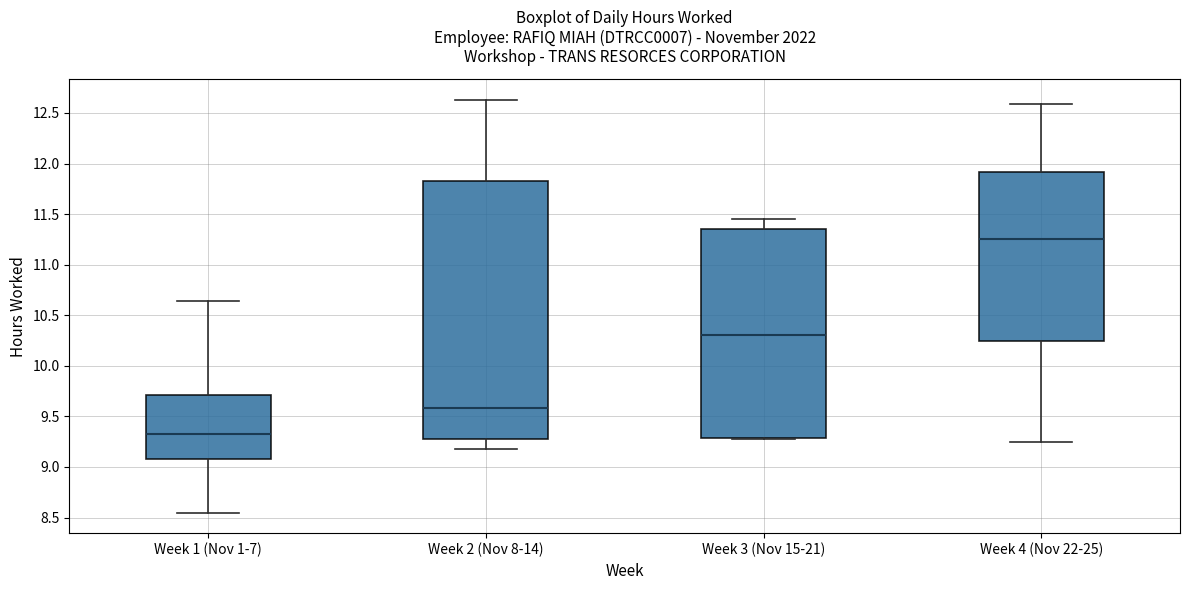

Where does the median line of the box for Week 2 (Nov 8-14) sit on the y-axis? The values are not printed on the chart, so give them approximately, as read against the axis.

9.60